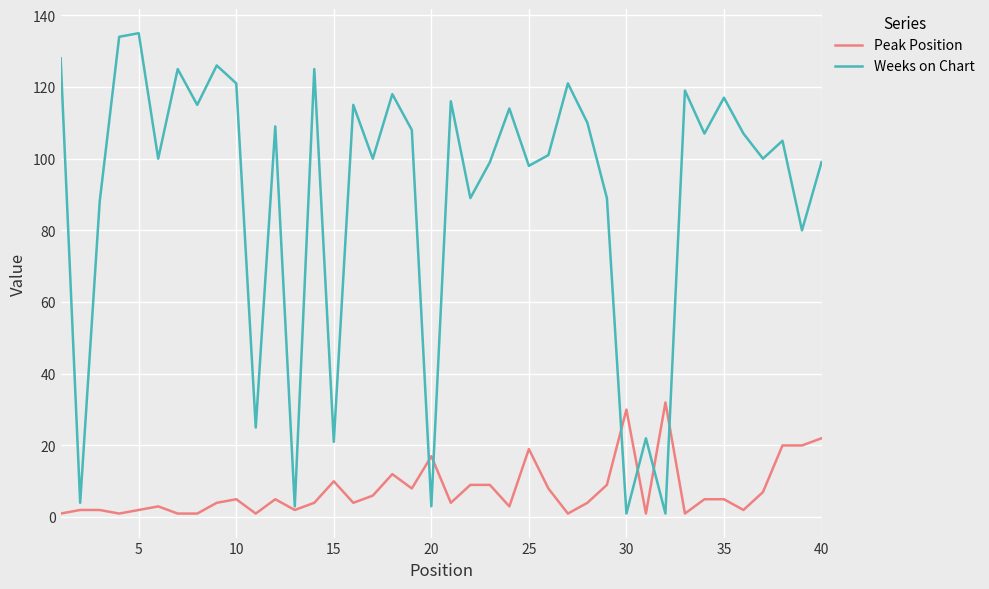

What is the average value of the Peak Position series?

8